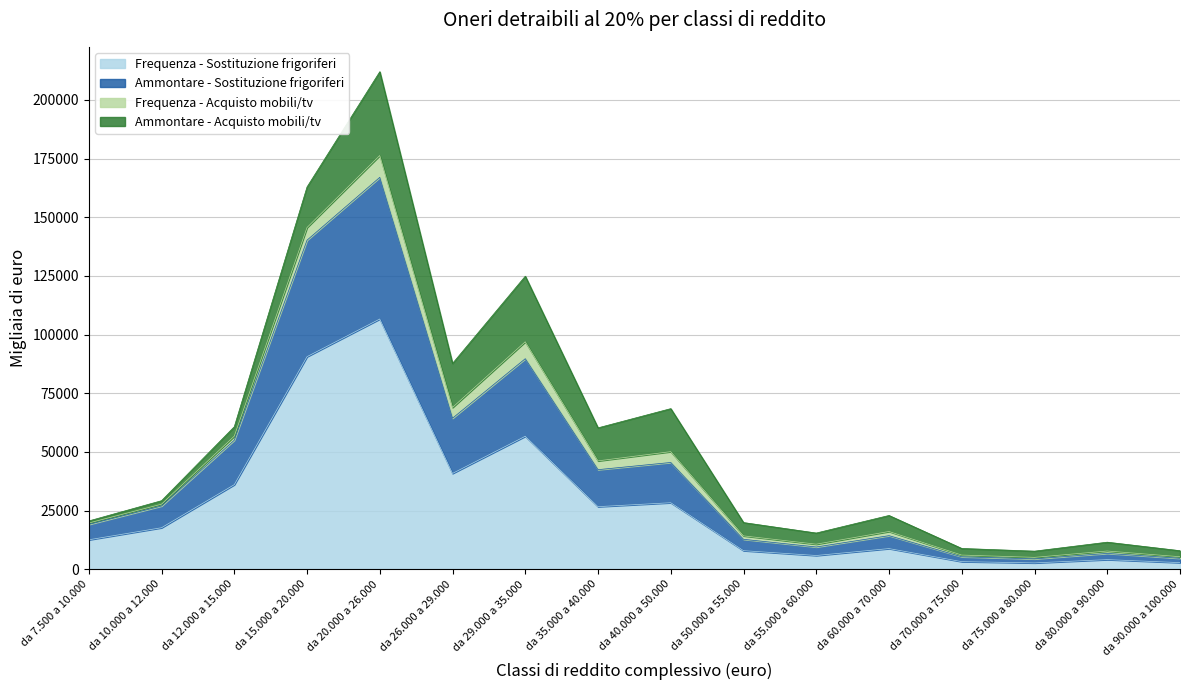

At which category is the sum across all series the highest?

da 20.000 a 26.000